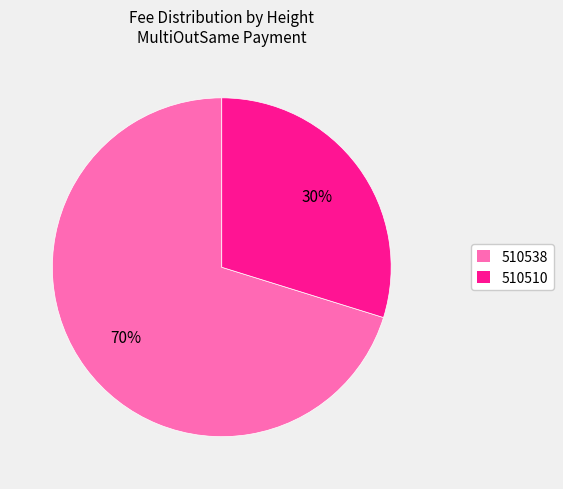

Is the sum of 510538 and 510510 greater than half?

Yes